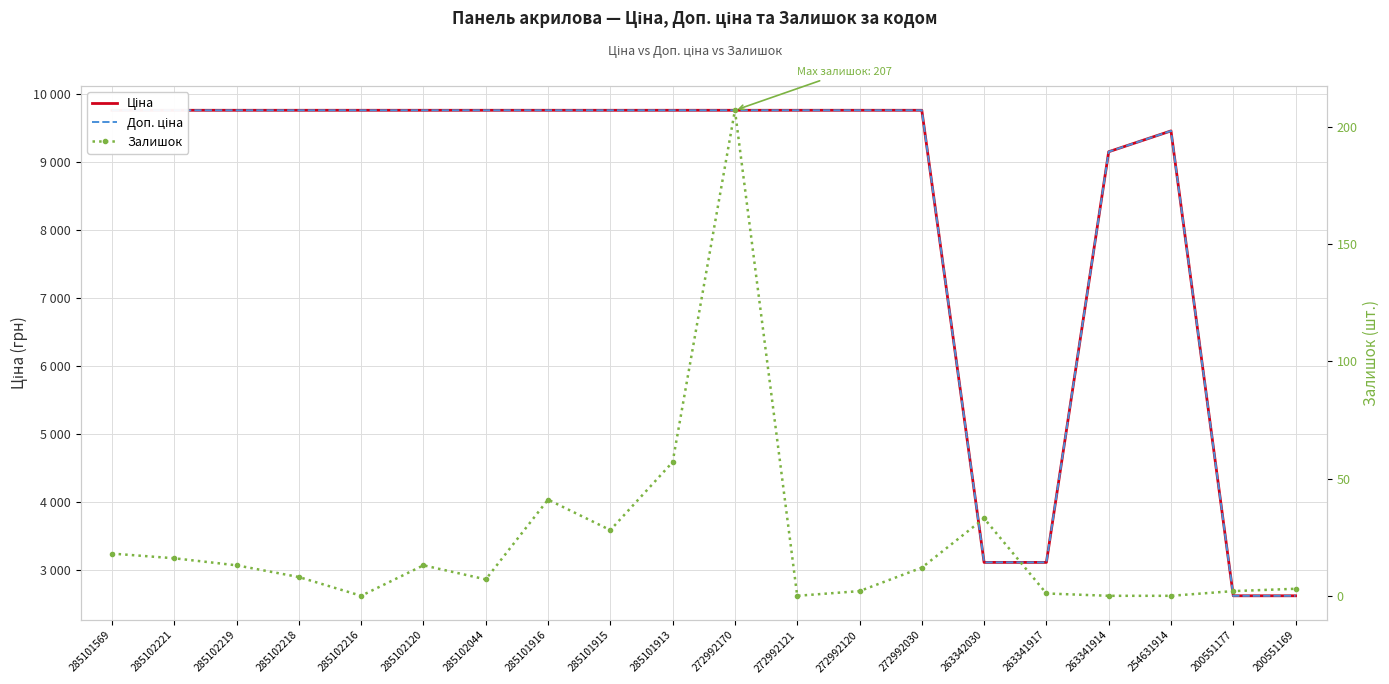

Reading left to right, what are all the values shown in this chart?

Ціна: 9764.4	9764.4	9764.4	9764.4	9764.4	9764.4	9764.4	9764.4	9764.4	9764.4	9764.4	9764.4	9764.4	9764.4	3112.5	3112.5	9154.5	9460.9	2621.3	2621.3
Доп. ціна: 9764.4	9764.4	9764.4	9764.4	9764.4	9764.4	9764.4	9764.4	9764.4	9764.4	9764.4	9764.4	9764.4	9764.4	3113.0	3113.0	9154.5	9460.9	2621.0	2621.0
Залишок: 18.0	16.0	13.0	8.0	0.0	13.0	7.0	41.0	28.0	57.0	207.0	0.0	2.0	12.0	33.0	1.0	0.0	0.0	2.0	3.0